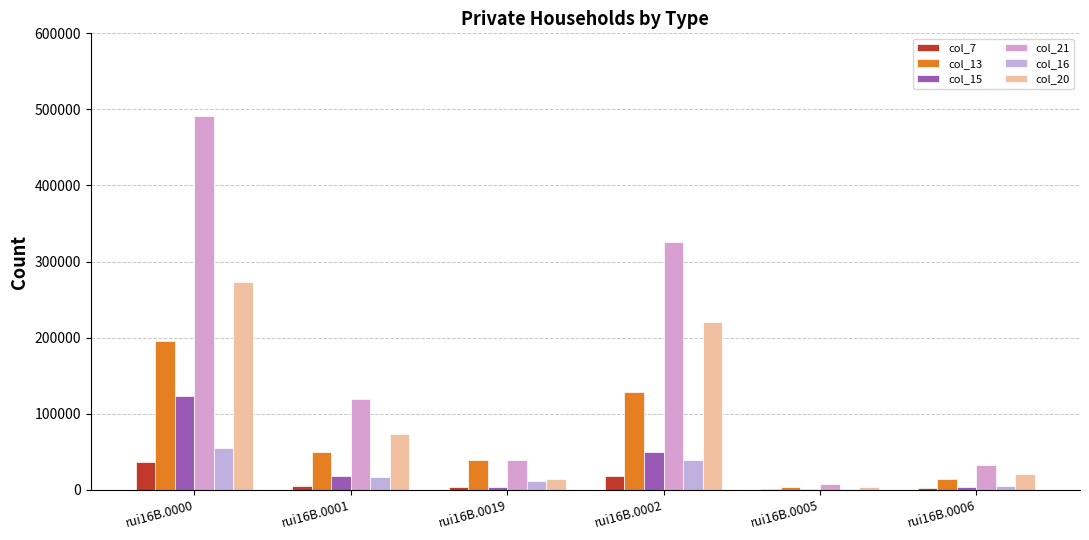

At how many categories does at least one series exceed 71545?

3